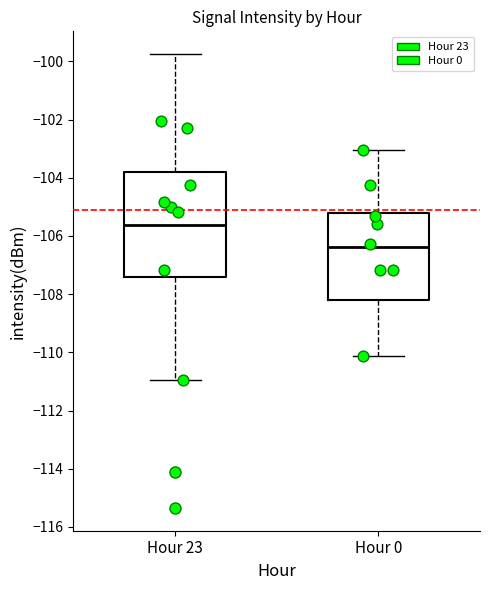

Where is the upper edge of the box for Hour 0 on the y-axis? The values are not printed on the chart, so give them approximately, as read against the axis.

-105.2